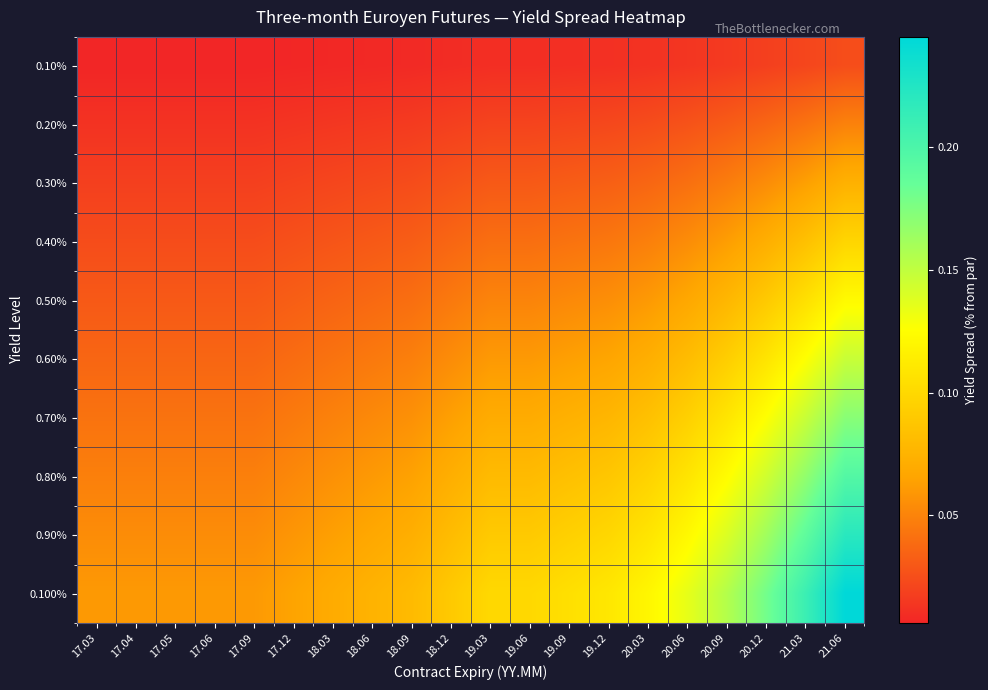

Which series has the largest range (max minus min)?

0.100%